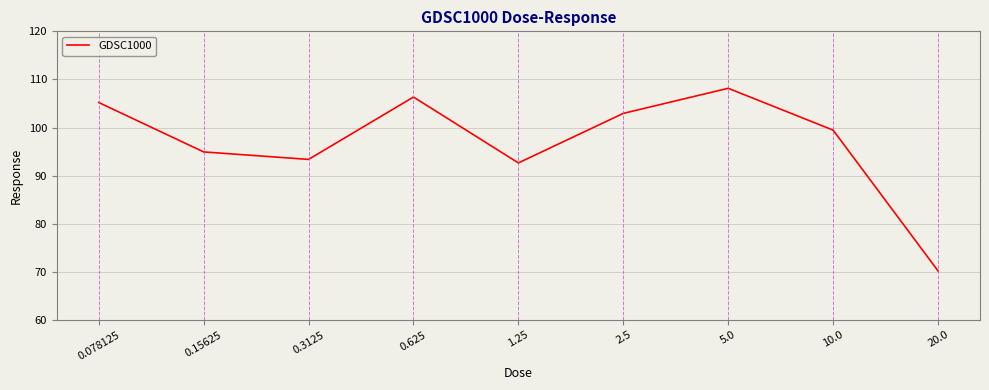

Reading left to right, transcribe all the data shown in this chart.

0.078125=105.2	0.15625=94.9	0.3125=93.4	0.625=106.3	1.25=92.6	2.5=102.9	5.0=108.2	10.0=99.5	20.0=70.2